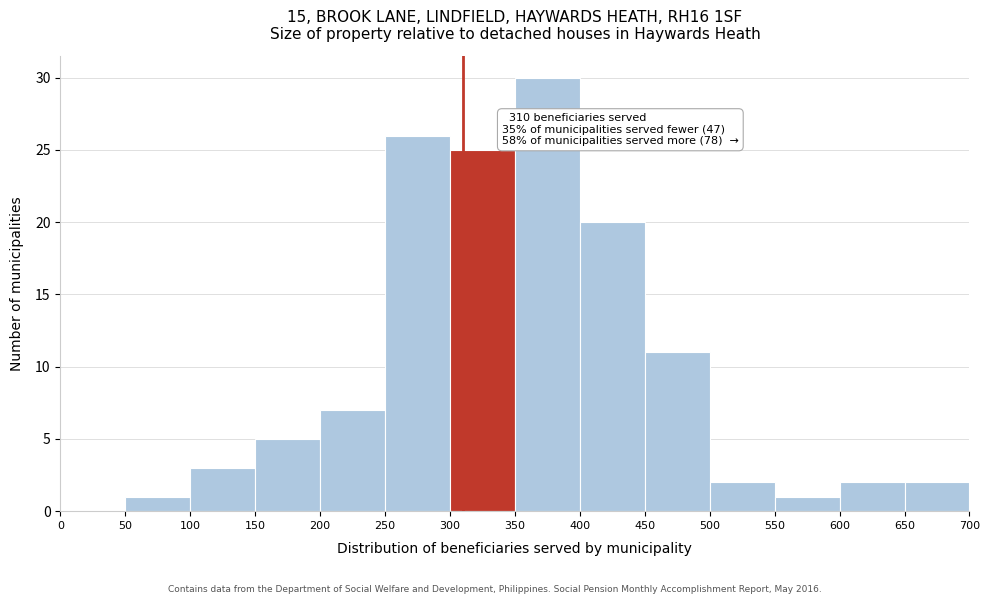

Over which range of the x-axis is the bar tallest?

350 to 400